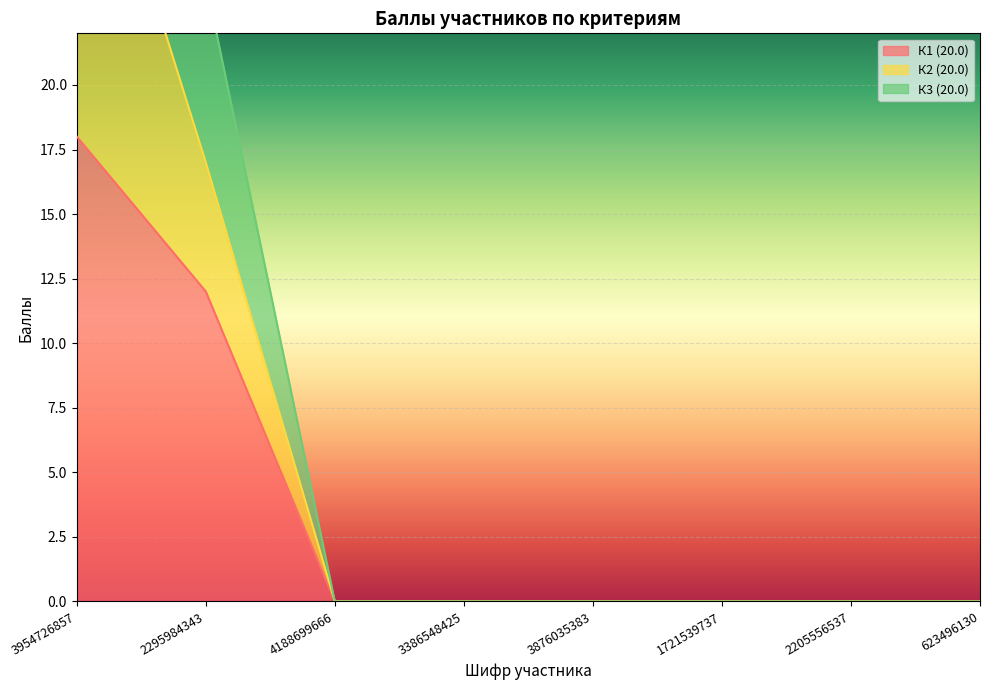

Reading right to left, list all the values displayed in this chart.

К1 (20.0): 0	0	0	0	0	0	12	18
К2 (20.0): 0	0	0	0	0	0	17	33
К3 (20.0): 0	0	0	0	0	0	24	43